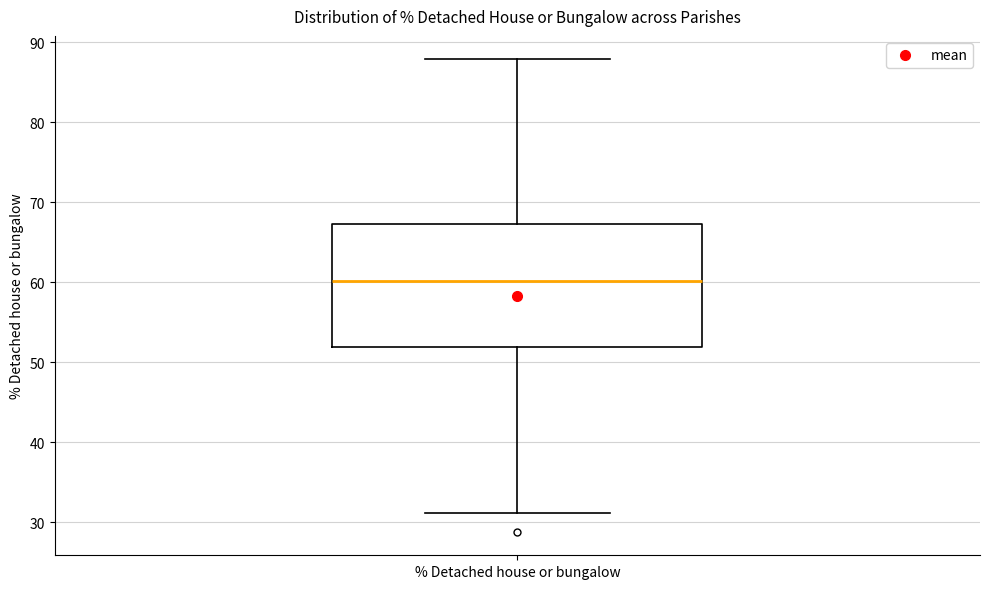

Read this box plot against the y-axis: the position of the median line, the range covered by the box, and the ends of both whiskers. The values are not printed on the chart, so give them approximately, as read against the axis.

median 60, box 52 to 67, whiskers 31 to 88